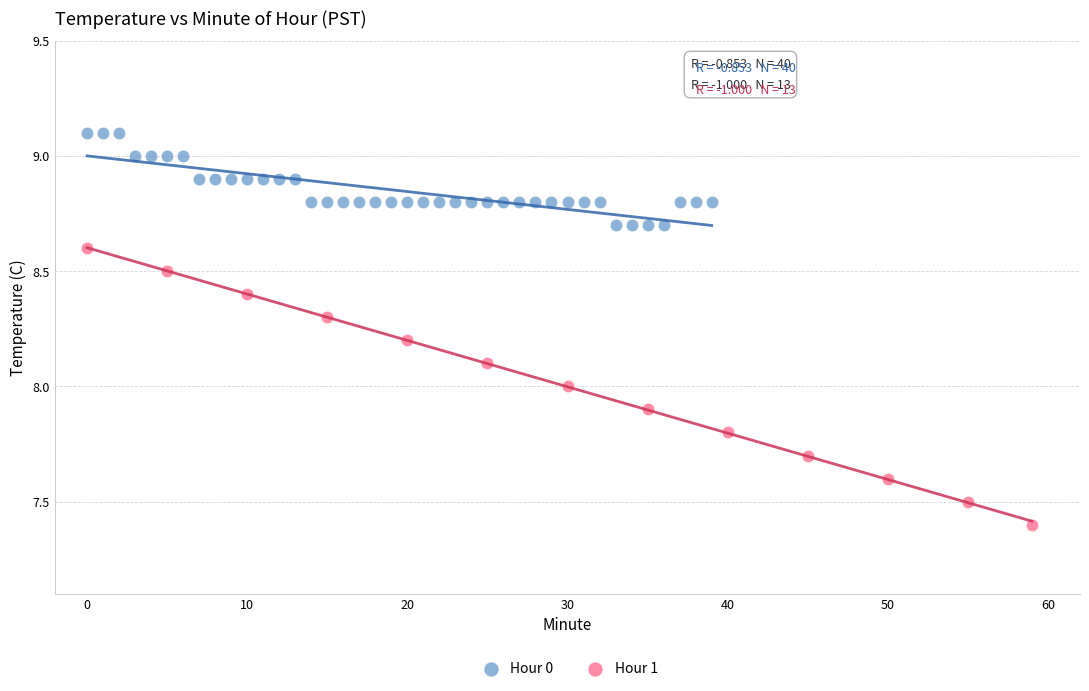

Which series contains the highest Y value?

Hour 0